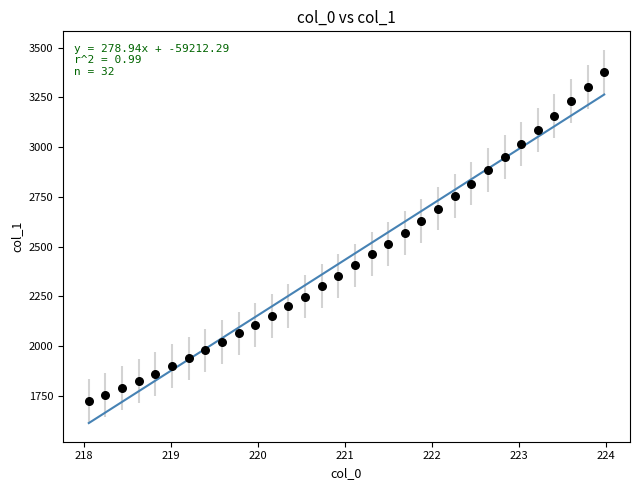

What is the range of X values (max minus min)?

5.9